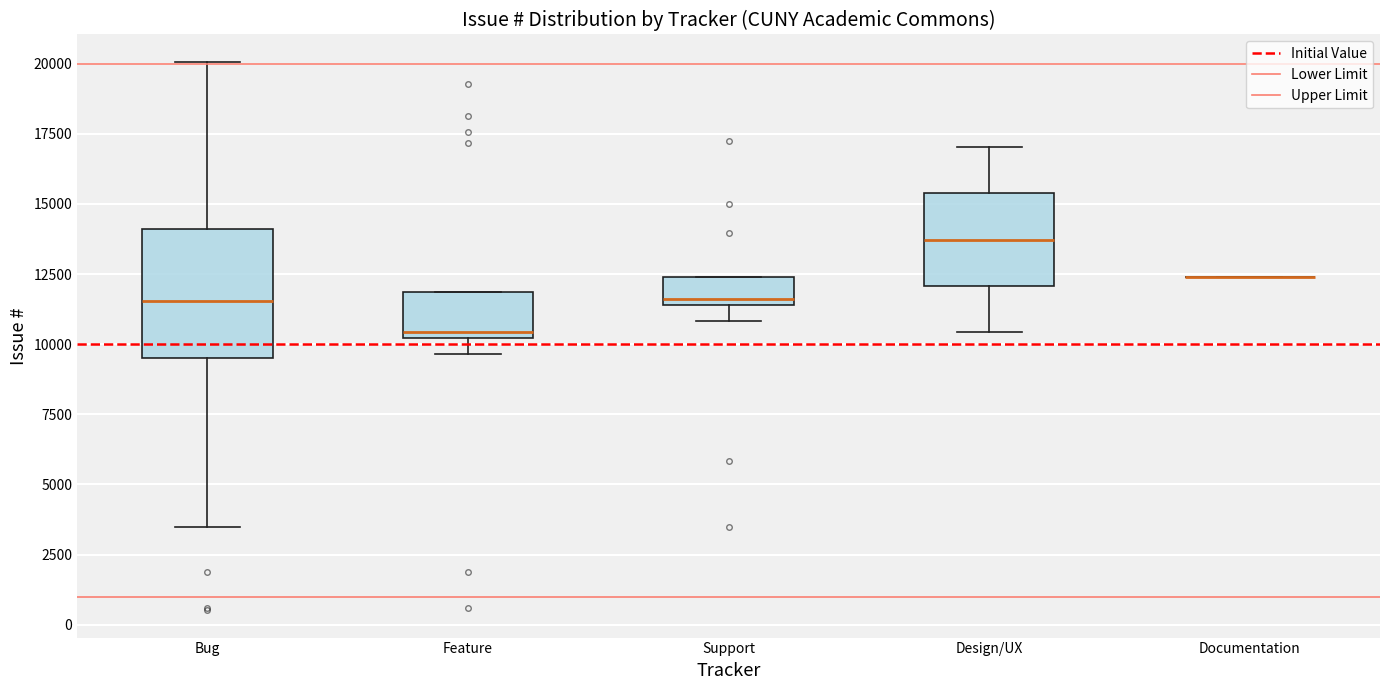

Reading left to right, read every box against the y-axis: the position of its median line, the range the box covers, and the ends of its whiskers. The values are not printed on the chart, so give them approximately, as read against the axis.

Bug: median 11500, box 9500 to 14000, whiskers 3500 to 20000
Feature: median 10500, box 10000 to 12000, whiskers 9500 to 12000
Support: median 11500 (just above the box's lower edge), box 11500 to 12500, whiskers 11000 to 12500
Design/UX: median 13500, box 12000 to 15500, whiskers 10500 to 17000
Documentation: box collapsed to a line at 12500, whiskers 12500 to 12500